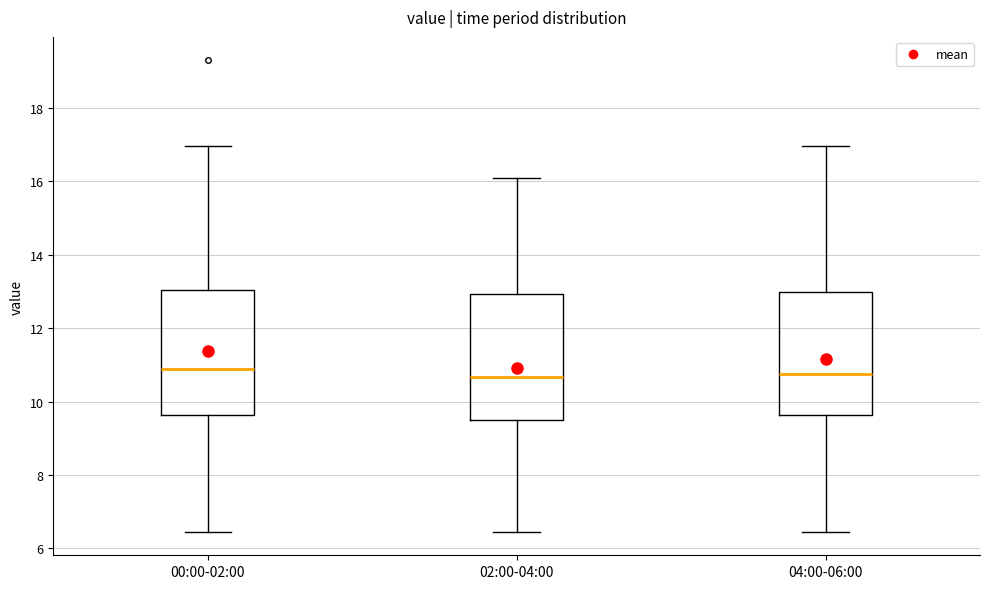

Where does the upper whisker of the box for 02:00-04:00 end on the y-axis? The values are not printed on the chart, so give them approximately, as read against the axis.

16.2